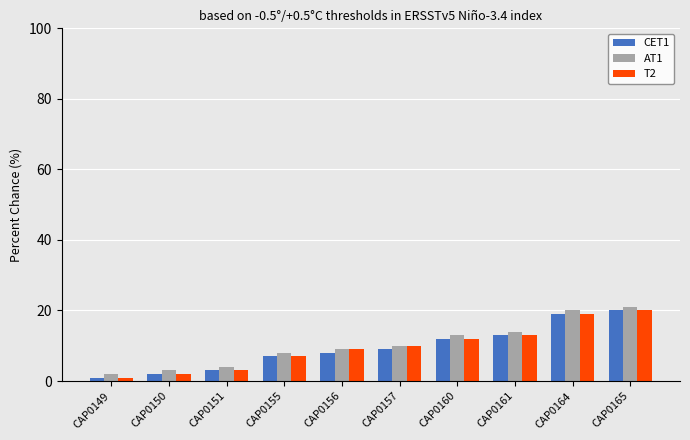

What is the difference between the maximum and minimum values in the AT1 series?

19